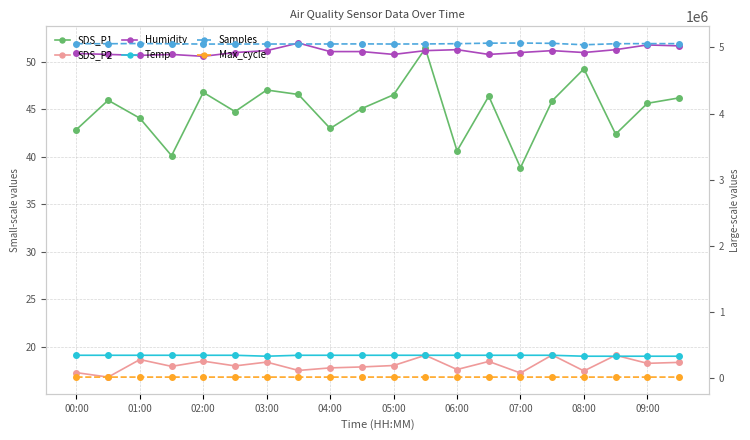

What is the difference between the maximum and minimum values in the Samples series?

26331.0